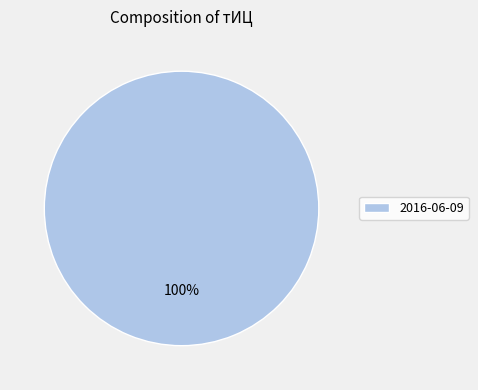

How many segments does this pie chart have?

1